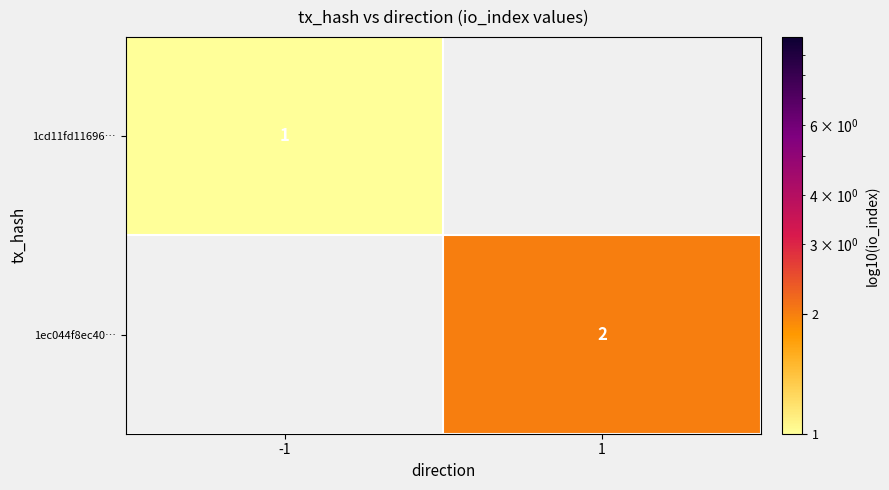

How many distinct data groups are displayed?

2